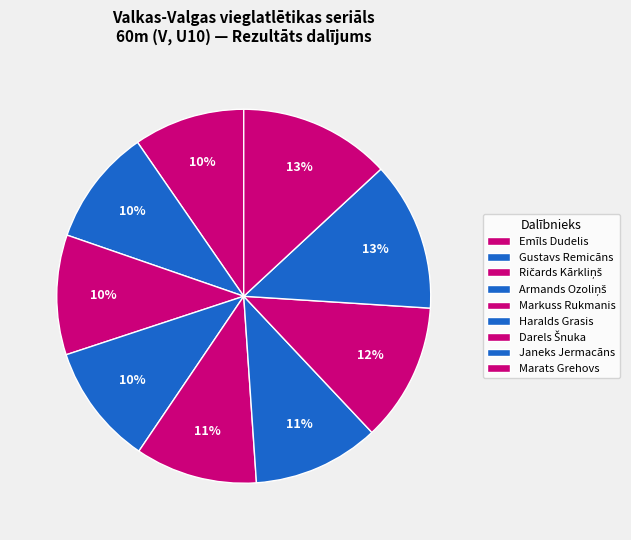

How many slices are in this pie chart?

9